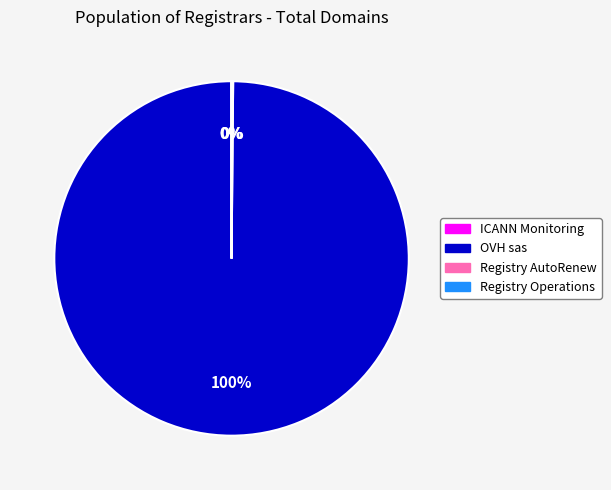

To the nearest percent, what is the average slice percentage?

25%